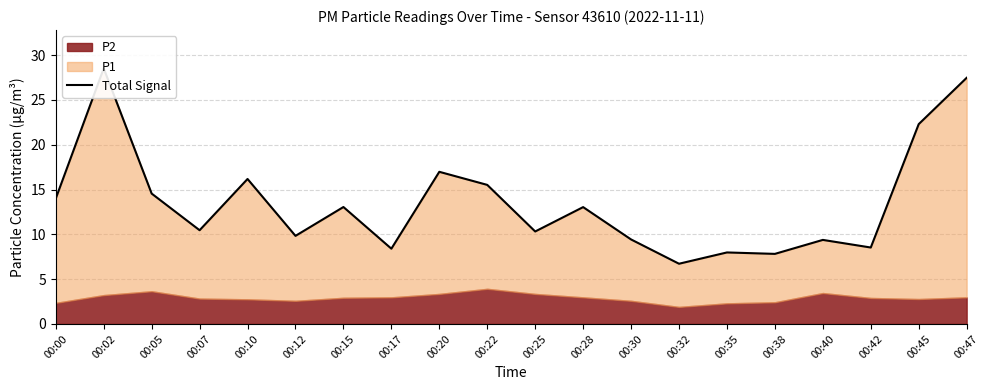

How many points are higher than both their immediate neighbors (excluding endpoints)?

7